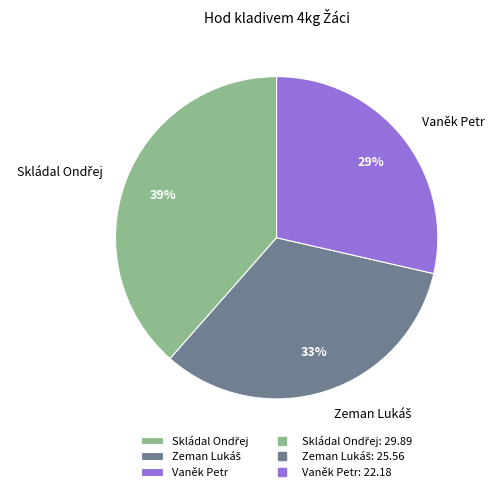

Which category has the smallest portion of the pie?

Vaněk Petr